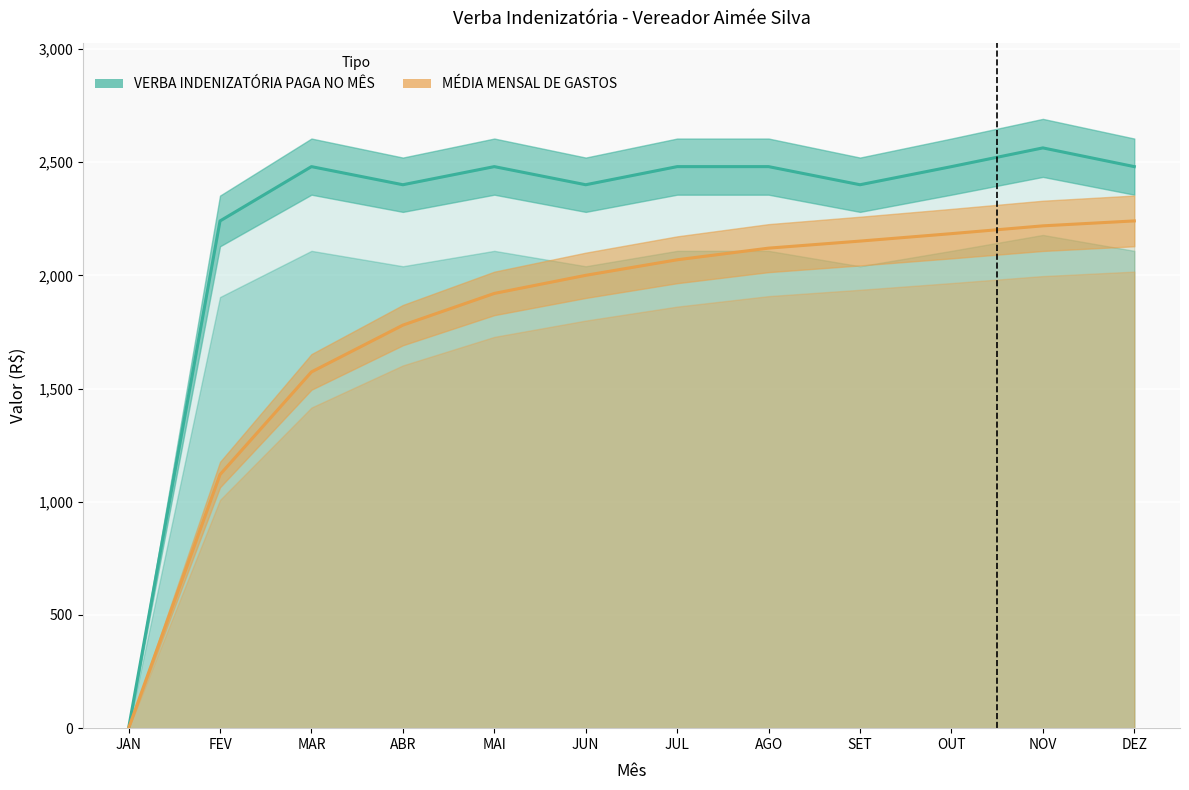

How many distinct data groups are displayed?

2